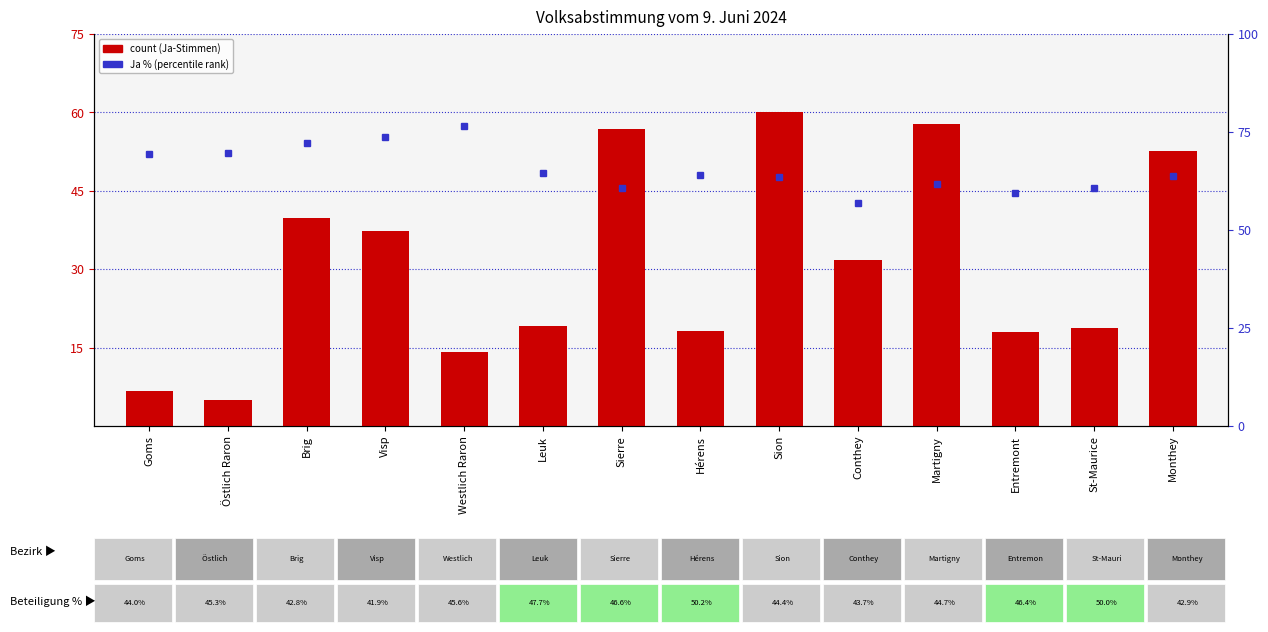

Are the bars horizontal?

No